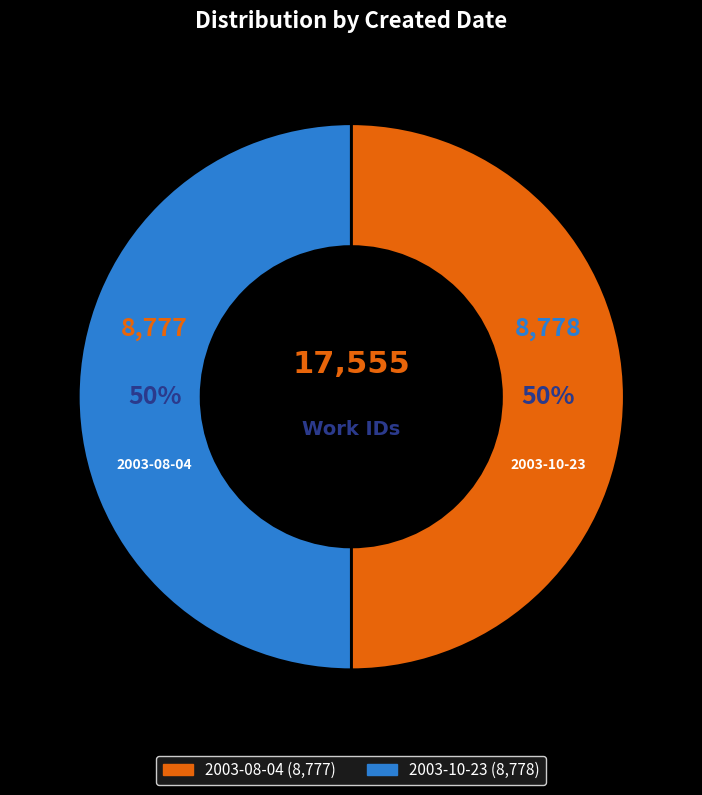

Count the number of slices in the pie.

2